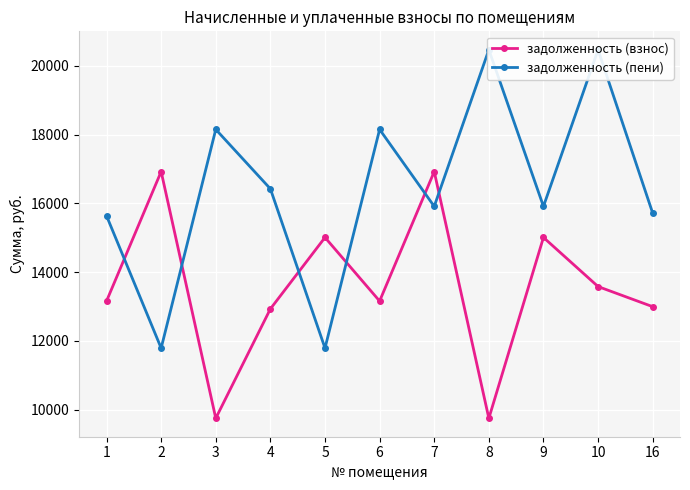

Which label corresponds to the largest value in the chart?

8